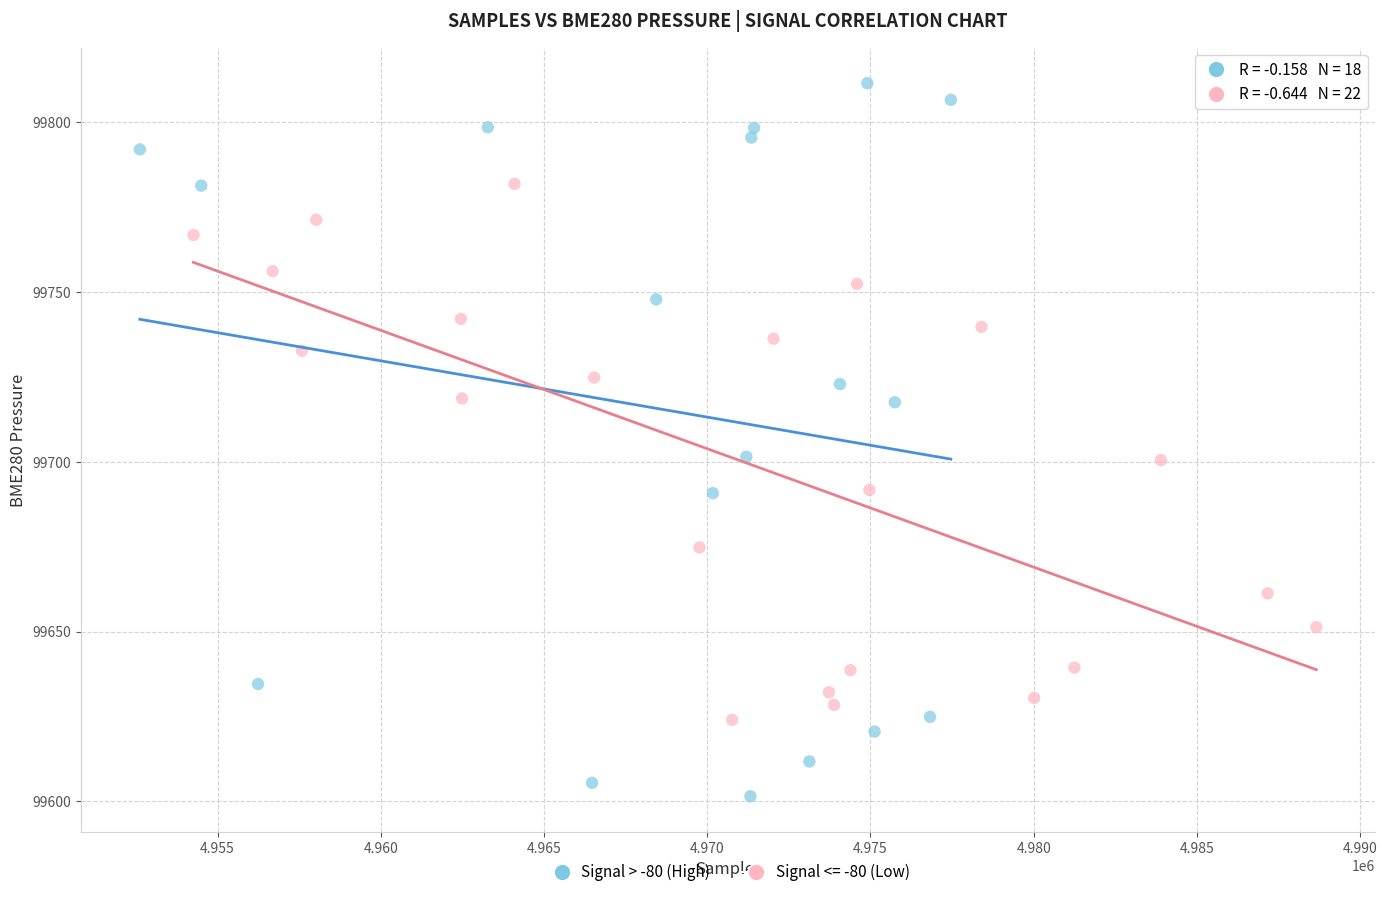

Which series has the largest Y range (max minus min)?

Signal > -80 (High)